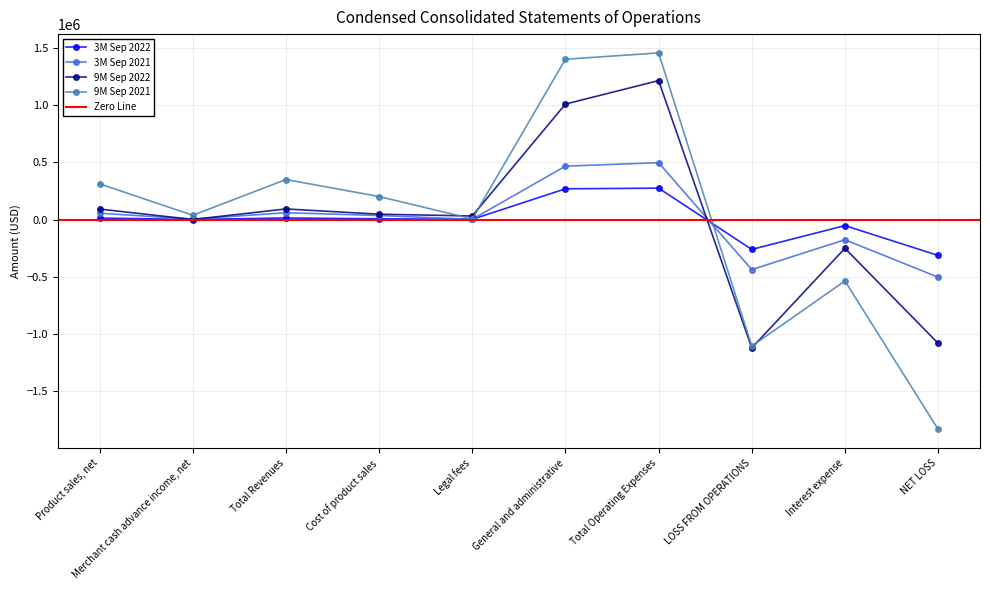

Which series ends up on top after the final intersection of 9M Sep 2022 and 3M Sep 2022?

3M Sep 2022